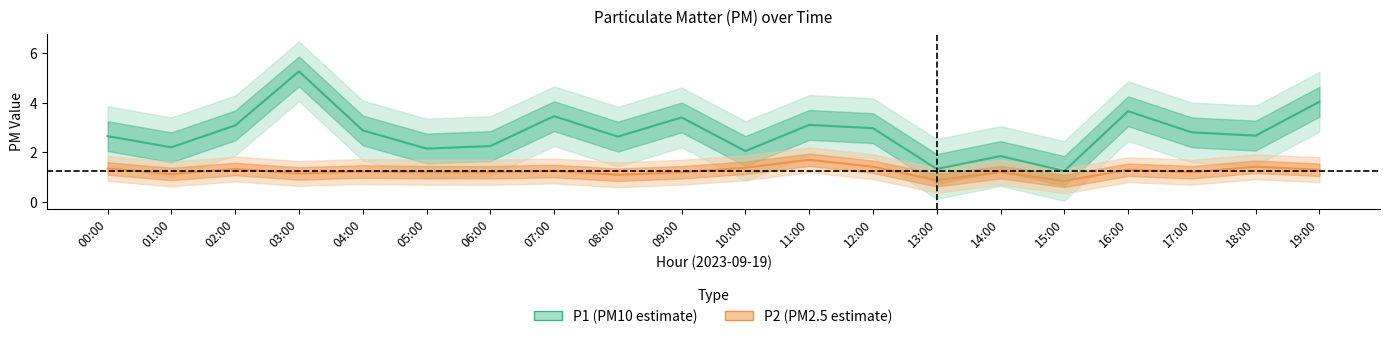

What is the difference between the highest and lowest values at 11:00?

1.4